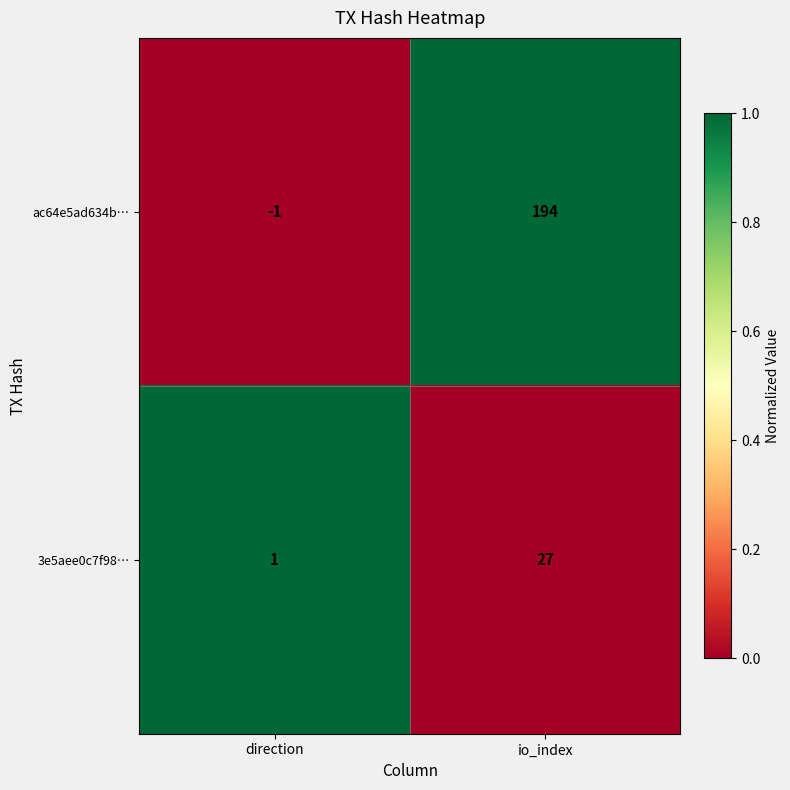

Which category has the lowest value in the 3e5aee0c7f98… series?

direction